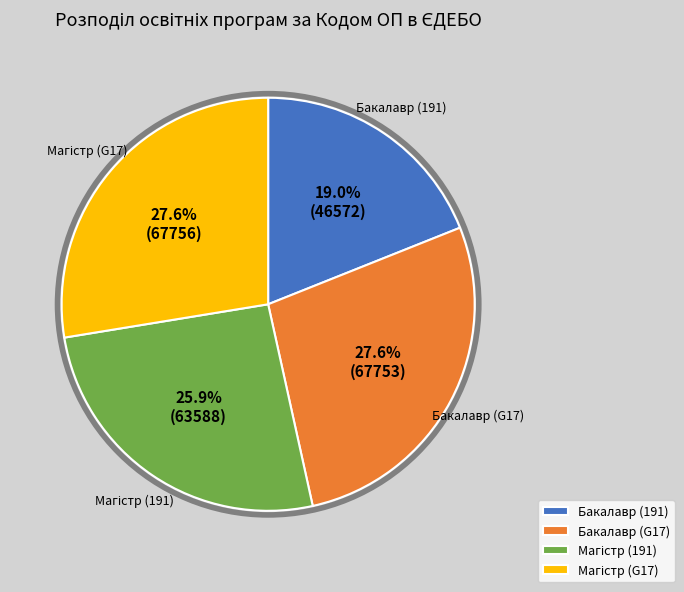

To the nearest percent, what portion does Бакалавр (191) represent?

19%